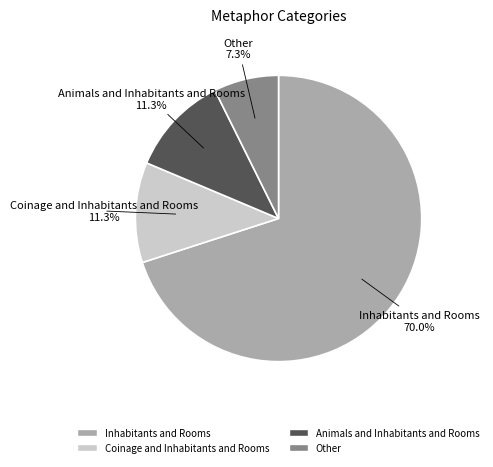

Is there a majority slice in this chart?

Yes